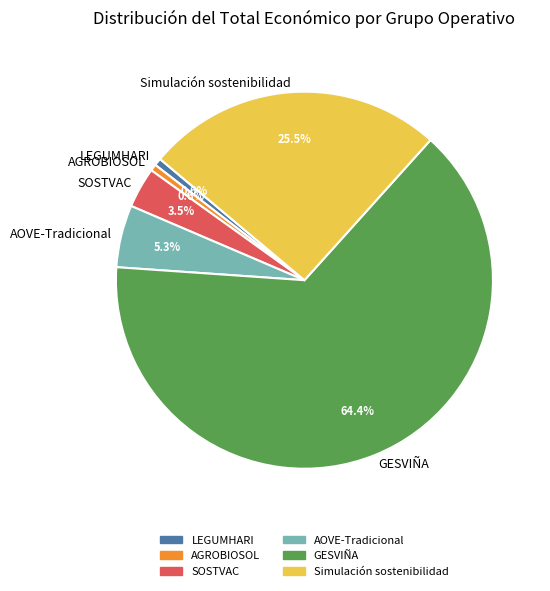

To the nearest percent, what portion does LEGUMHARI represent?

1%